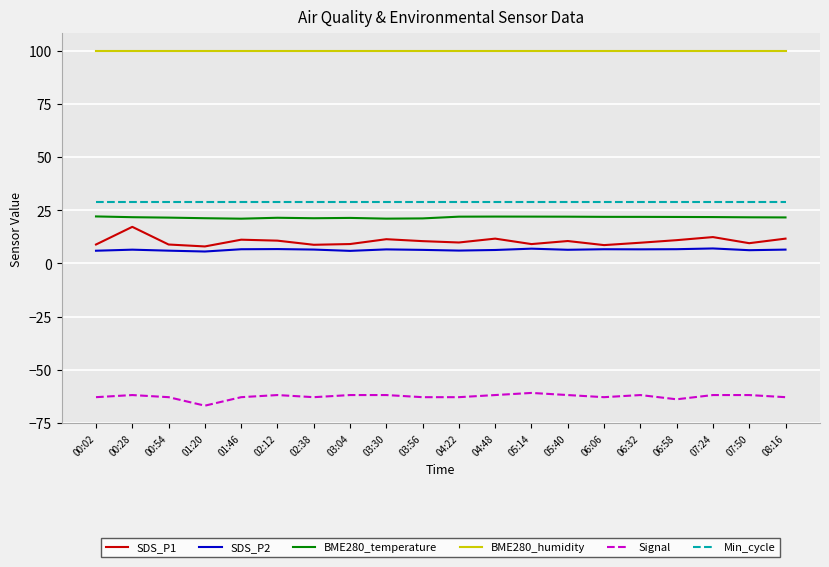

What is the difference between the highest and lowest values at 04:22?

163.0